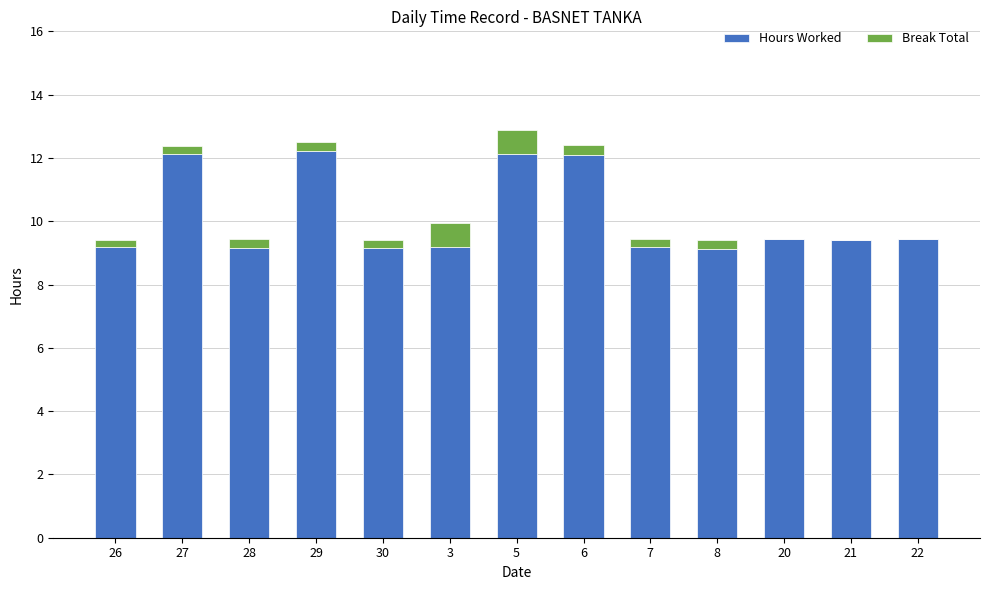

True or false: Hours Worked has a value of 9.2 at 28.

True